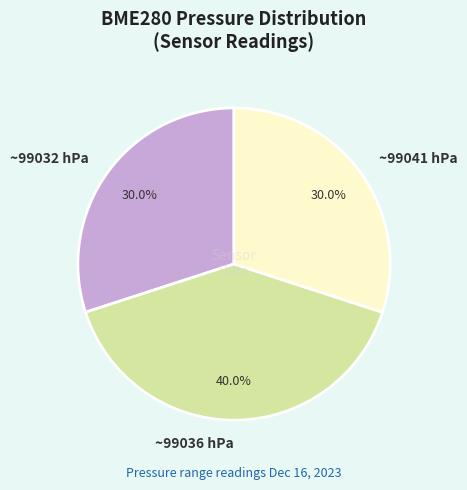

Is there any slice that represents more than half of the pie?

No